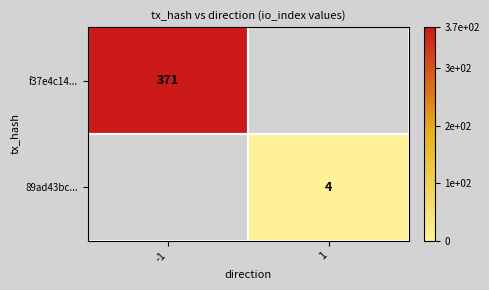

Is it true that f37e4c14... equals 196 at -1?

False